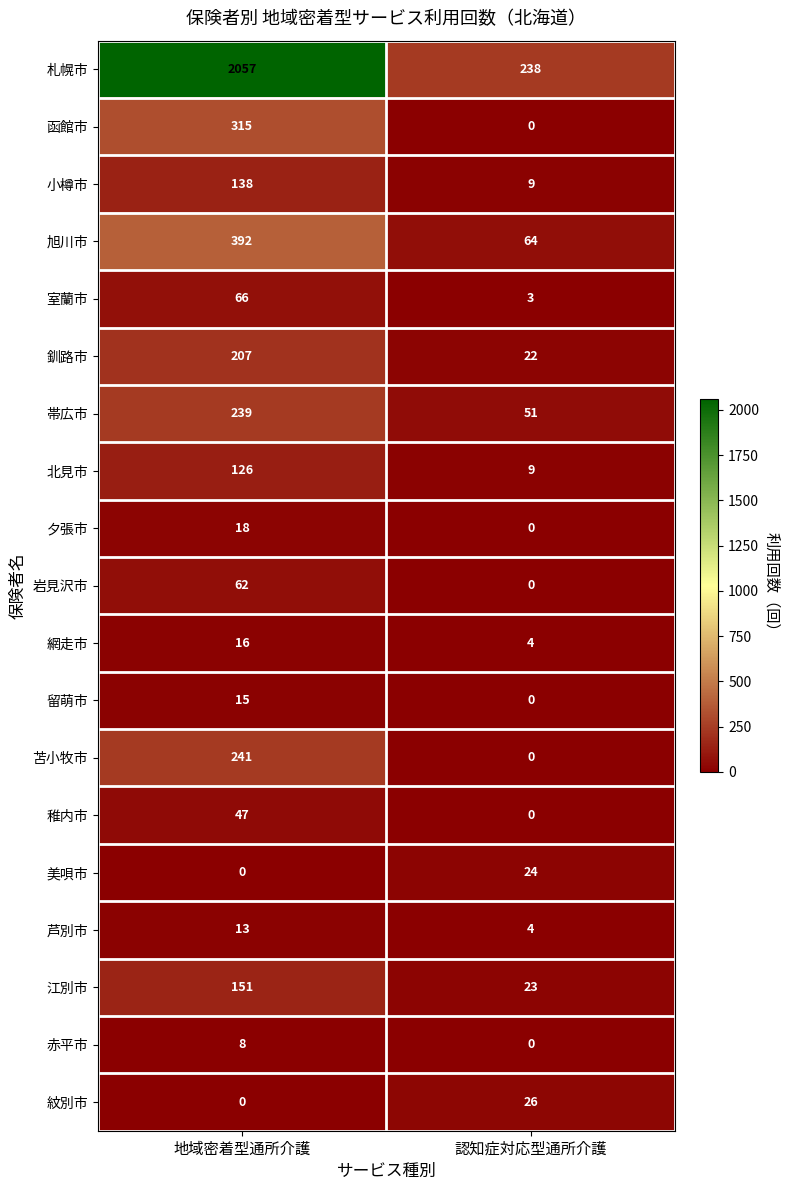

What is the maximum value for 札幌市?

2057